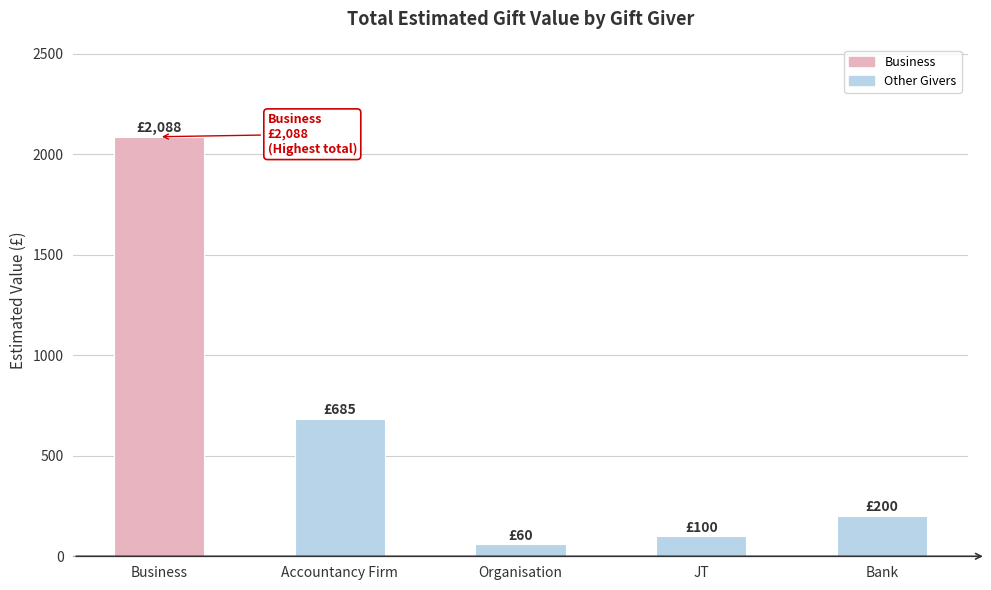

How many values are below 200?

2